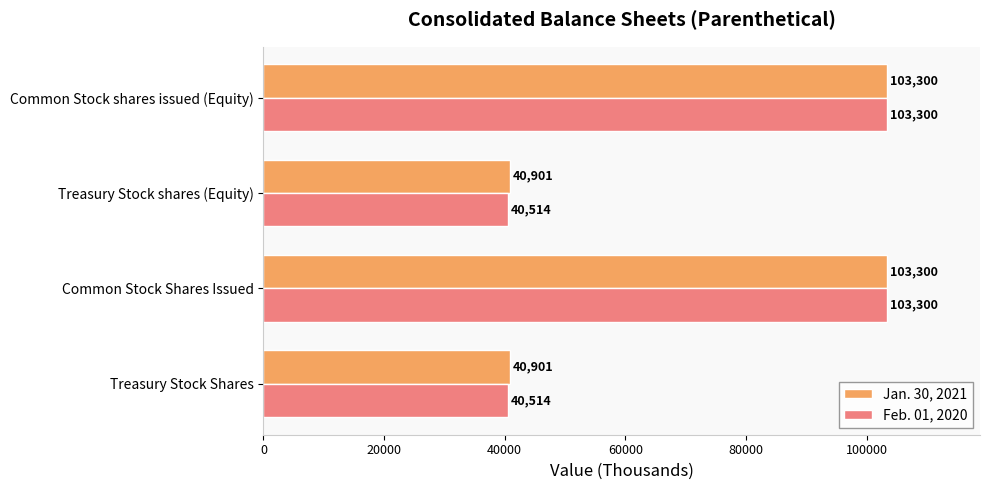

True or false: Feb. 01, 2020 has a value of 18106 at Treasury Stock shares (Equity).

False